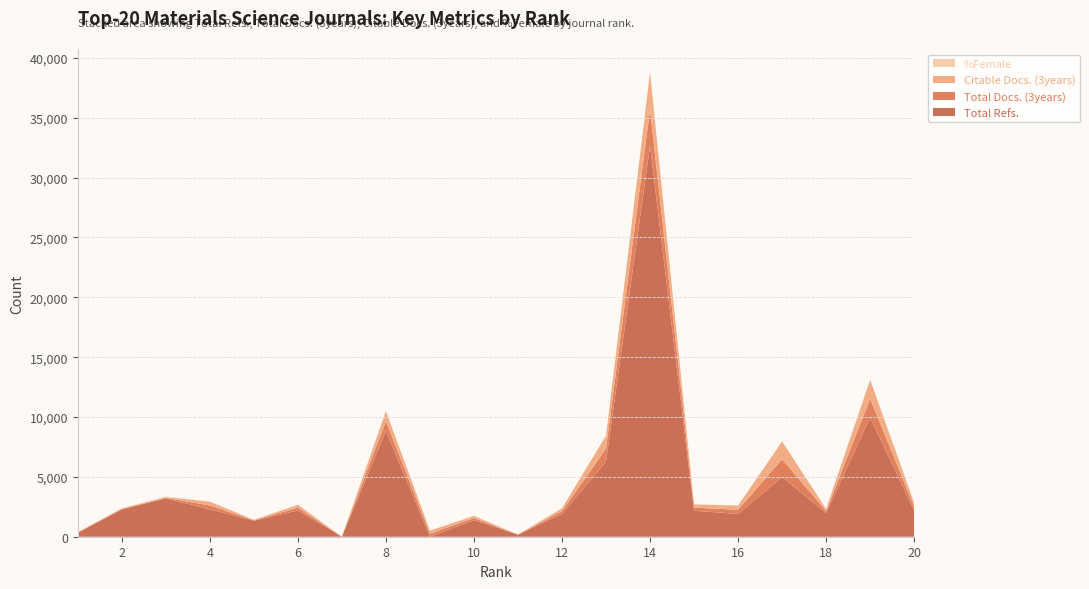

Reading left to right, transcribe all the data shown in this chart.

Total Refs.: 335	2279	3206	2288	1336	2193	0	8830	0	1386	172	1899	6282	32653	2171	1906	4986	1981	9956	2177
Total Docs. (3years): 10	38	49	324	37	235	0	829	254	175	2	237	1075	3067	263	349	1486	166	1573	321
Citable Docs. (3years): 10	38	49	317	37	235	0	827	254	175	2	237	1075	3067	262	349	1483	166	1573	321
%Female: 50	31	60	13	20	11	0	12	0	14	0	8	19	15	15	8	17	9	18	11